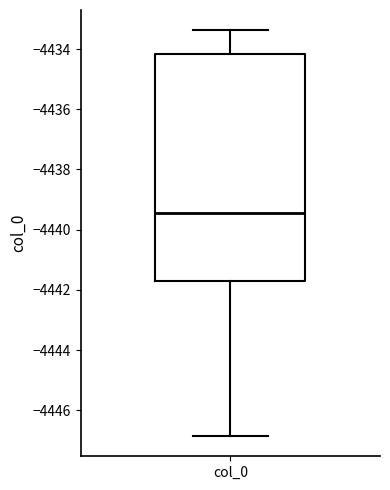

Transcribe this box plot: give where the median line is, the range the box spans, and where the two whiskers end, as read against the y-axis. The values are not printed on the chart, so give them approximately, as read against the axis.

median -4439.4, box -4441.8 to -4434.2, whiskers -4446.8 to -4433.4